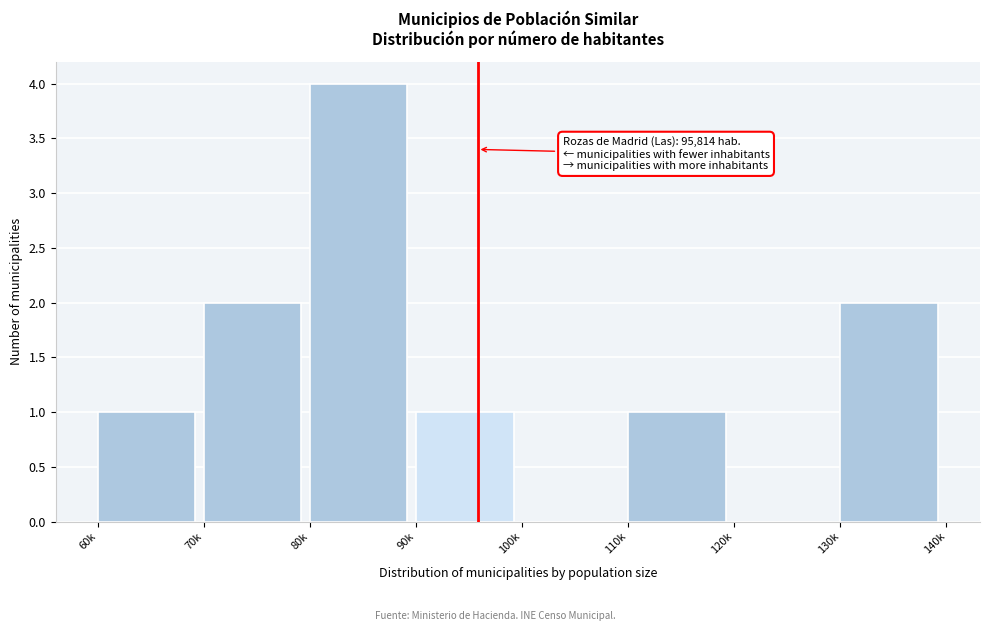

Reading right to left, transcribe all the data shown in this chart.

130k=2	120k=0	110k=1	100k=0	90k=1	80k=4	70k=2	60k=1